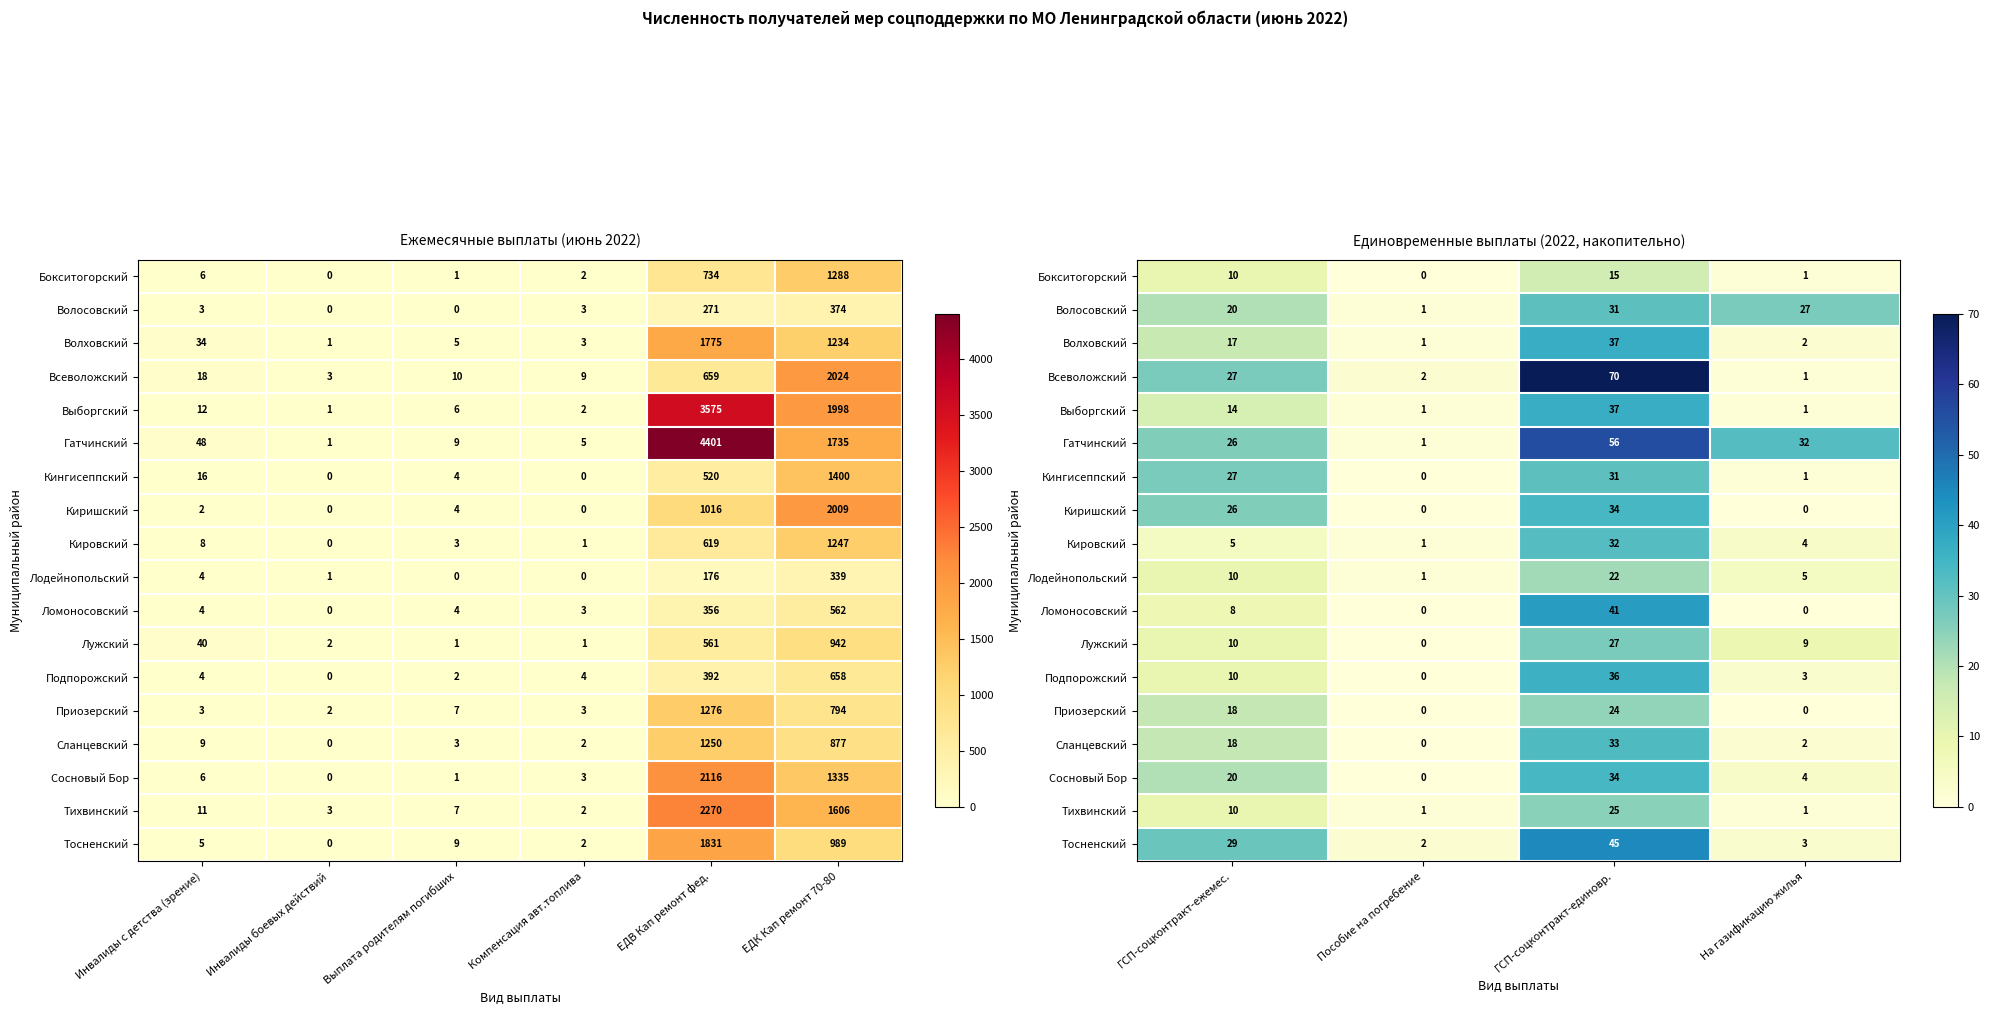

What is the average value of the Гатчинский series?

29